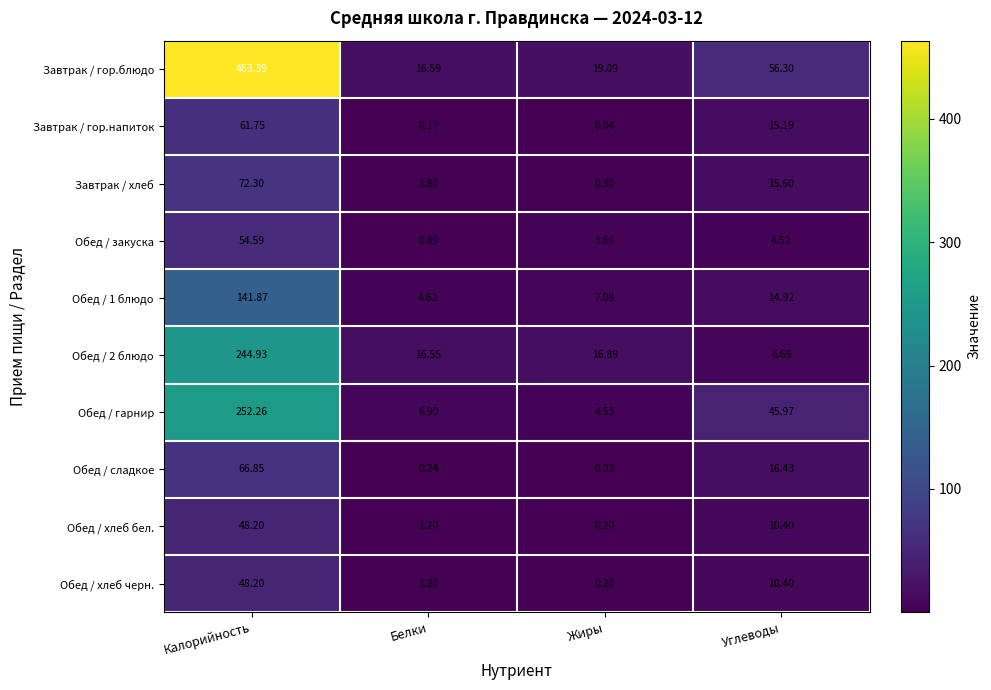

Which series has the largest range (max minus min)?

Завтрак / гор.блюдо